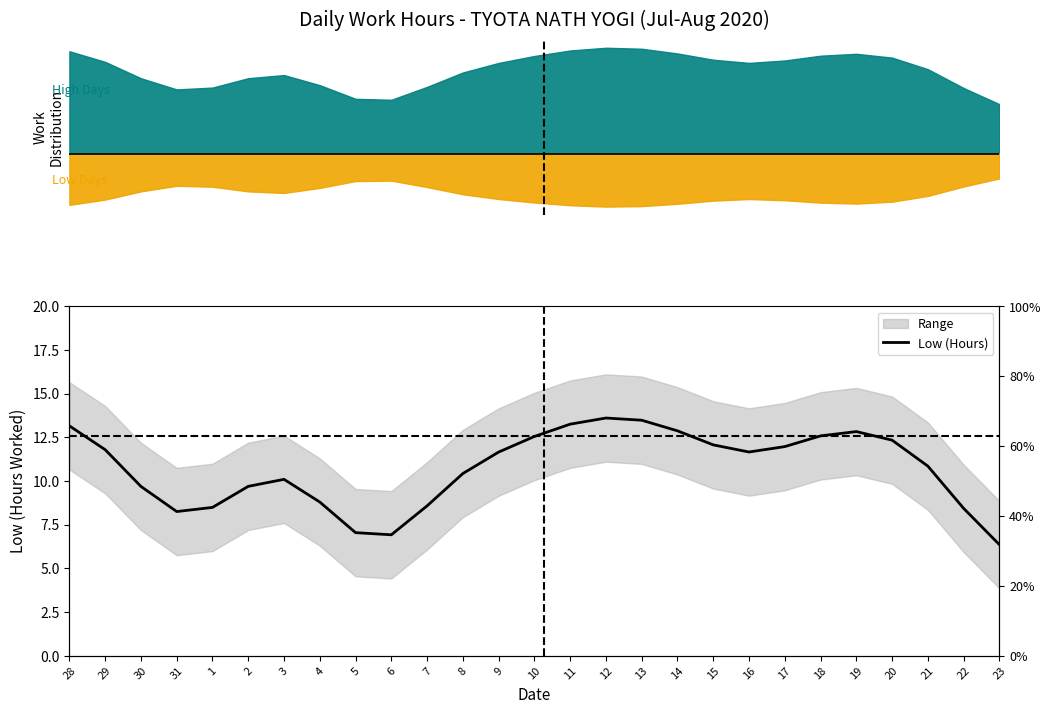

Read the value at 18.

12.6